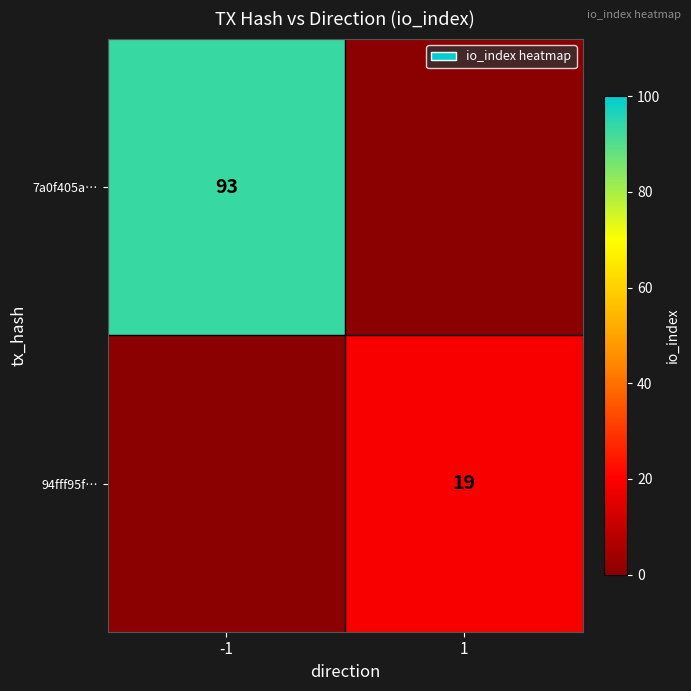

The 94fff95f… series shows 34 at 1. True or false?

False